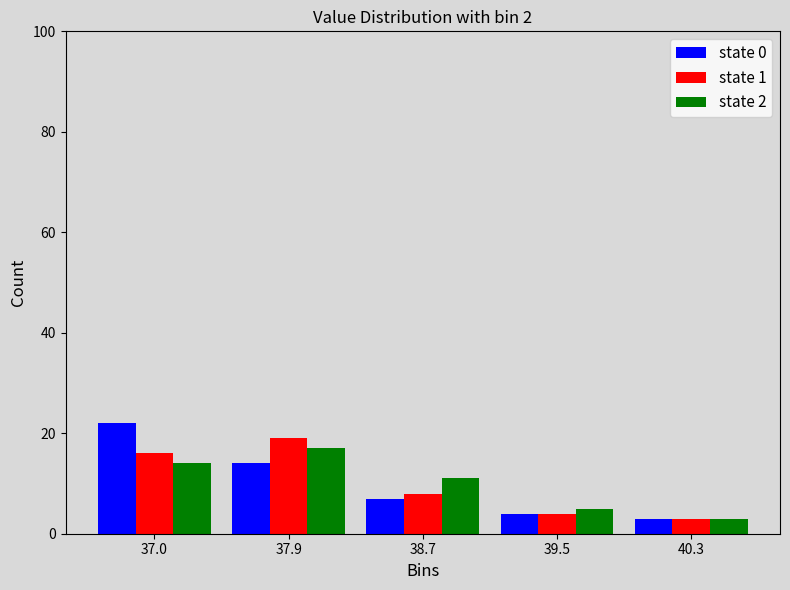

In the state 2 series, which range on the x-axis has the tallest bar?

37.4 to 38.3